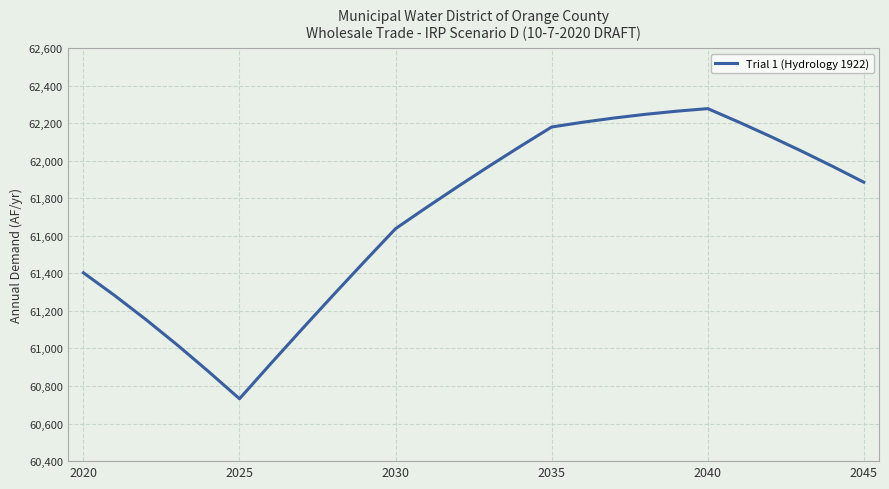

What is the difference between the maximum and minimum values?

1545.0